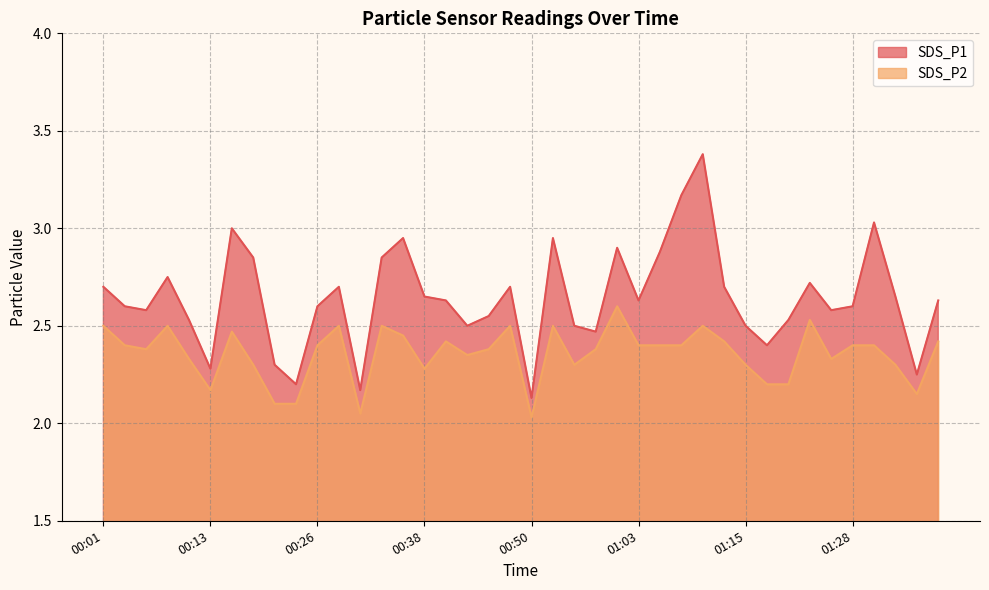

What is the highest value of the SDS_P2 series?

2.6